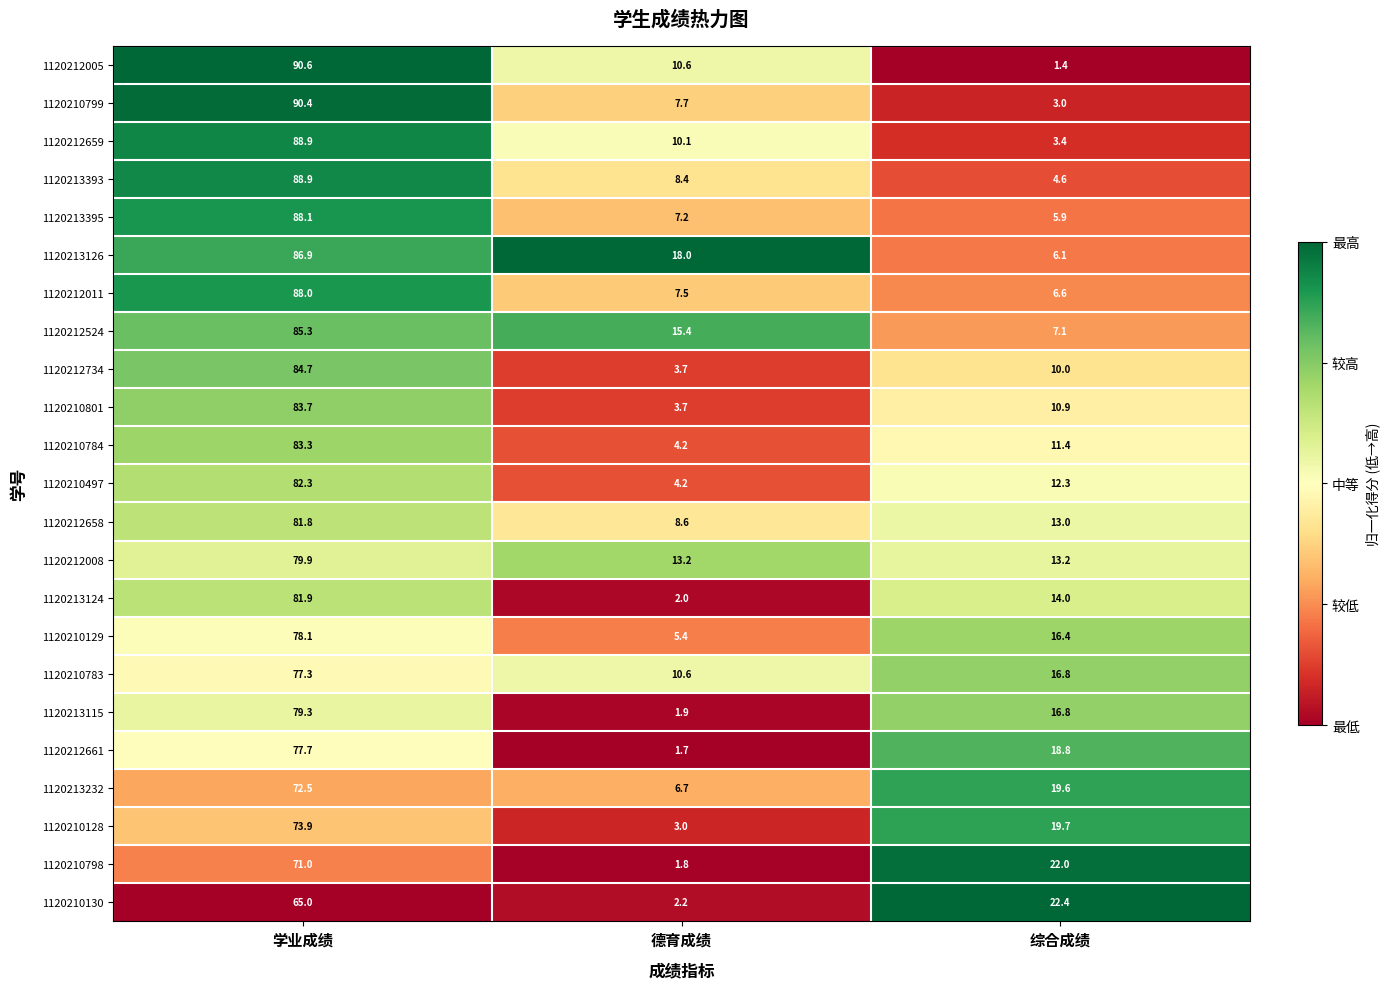

What is the total value across all series at 德育成绩?

157.8